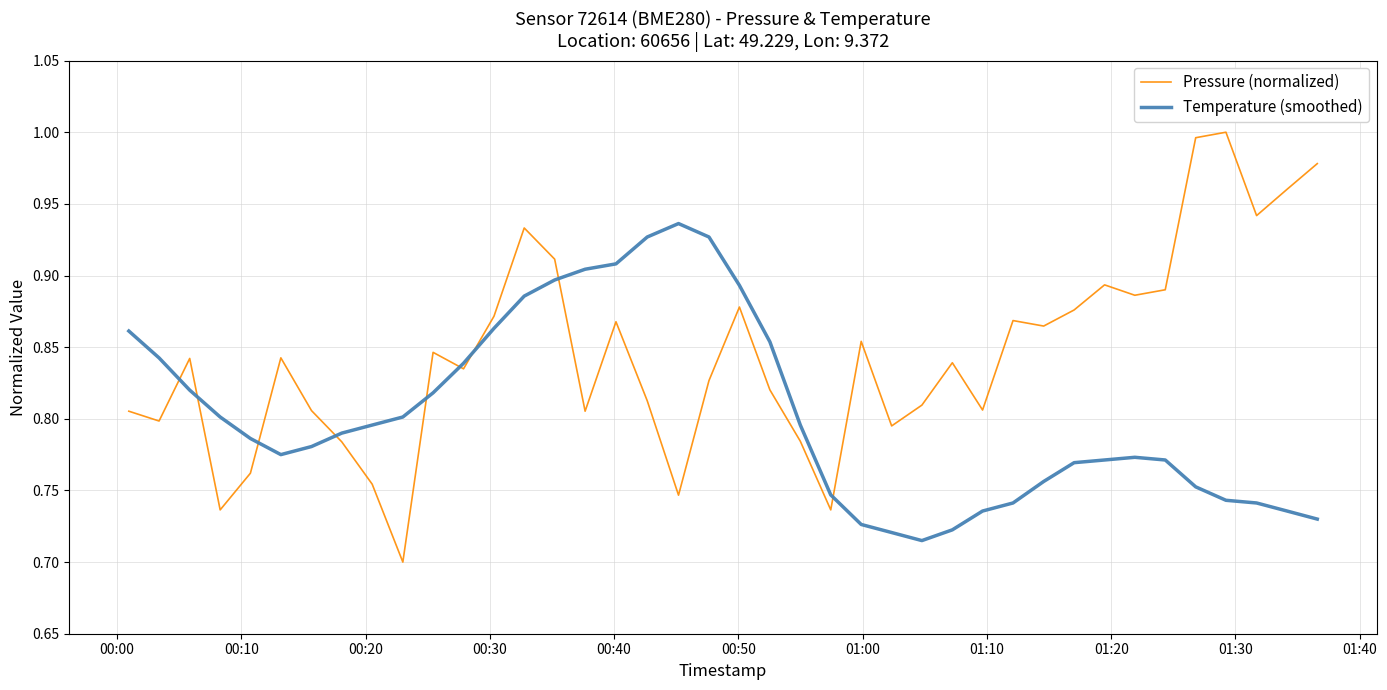

List the series in order of their peak value, lowest first.

Temperature (smoothed), Pressure (normalized)